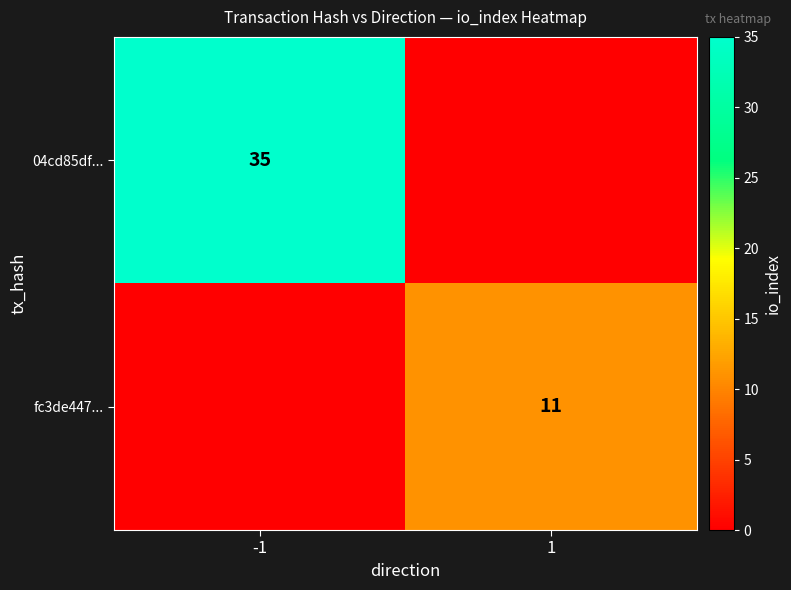

The fc3de447... series shows 6 at 1. True or false?

False